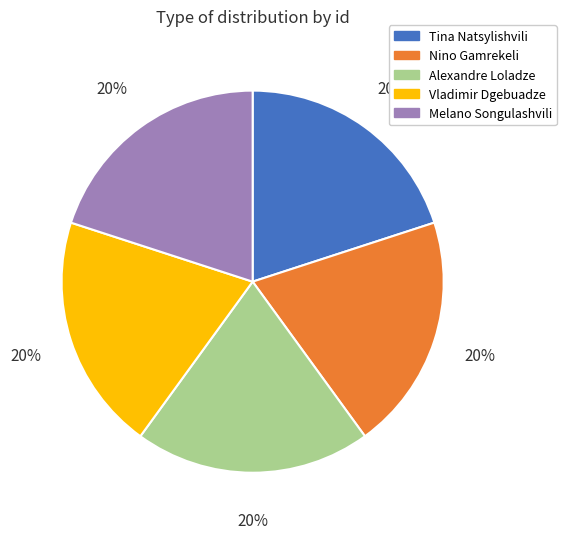

To the nearest percent, what is the average slice percentage?

20%